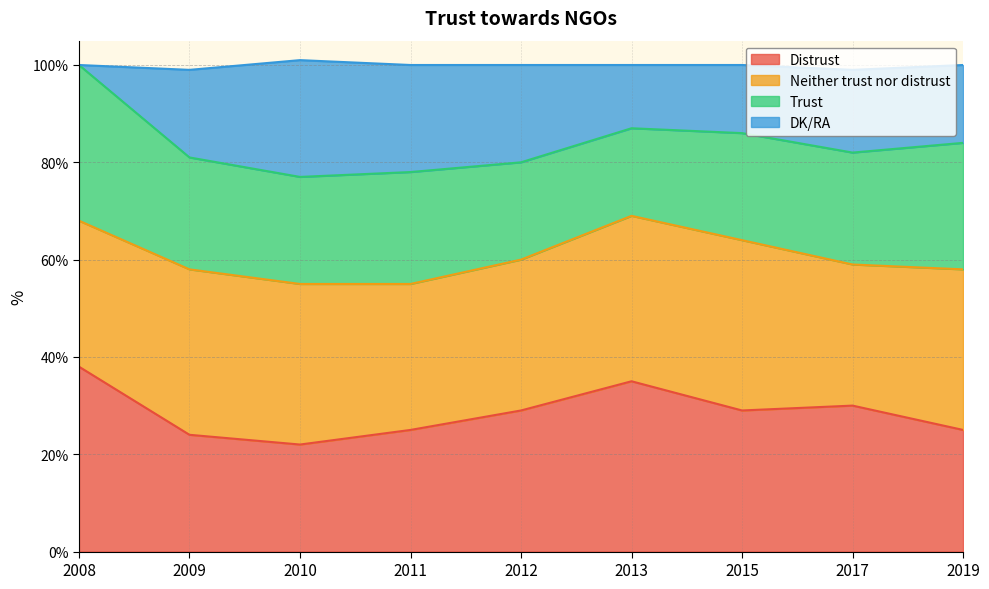

What is the difference between the maximum and minimum values in the Distrust series?

16